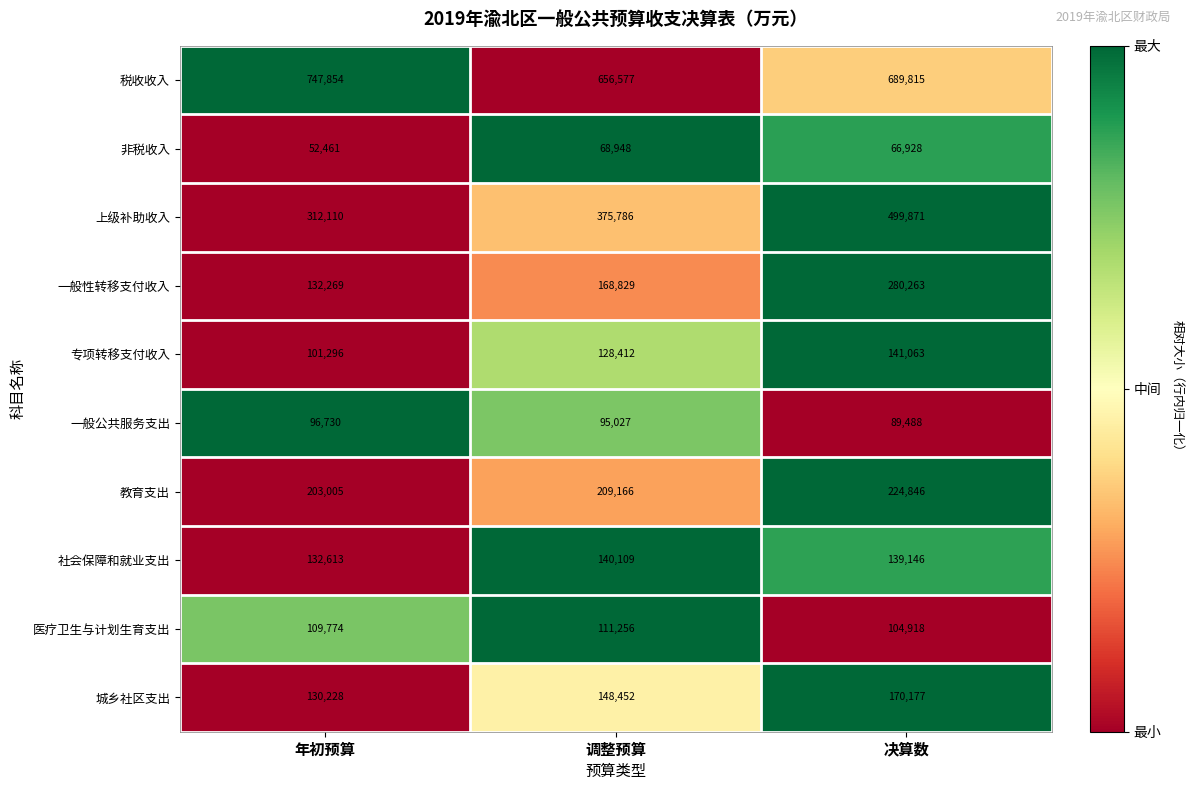

List the series in order of their peak value, highest first.

税收收入, 上级补助收入, 一般性转移支付收入, 教育支出, 城乡社区支出, 专项转移支付收入, 社会保障和就业支出, 医疗卫生与计划生育支出, 一般公共服务支出, 非税收入